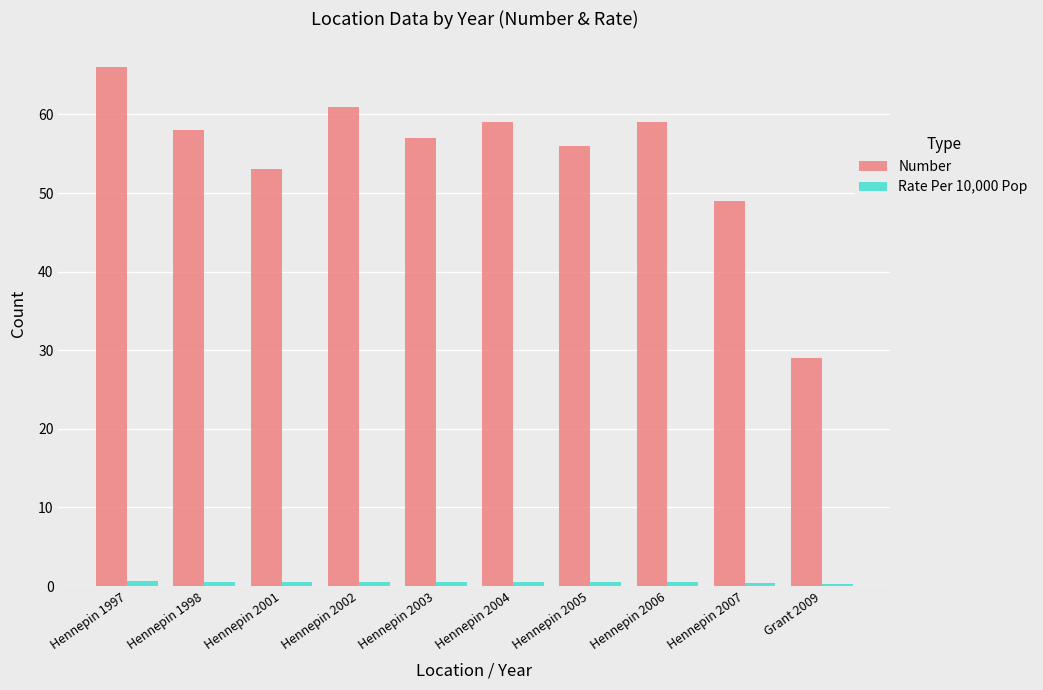

Which series has the largest total across all categories?

Number